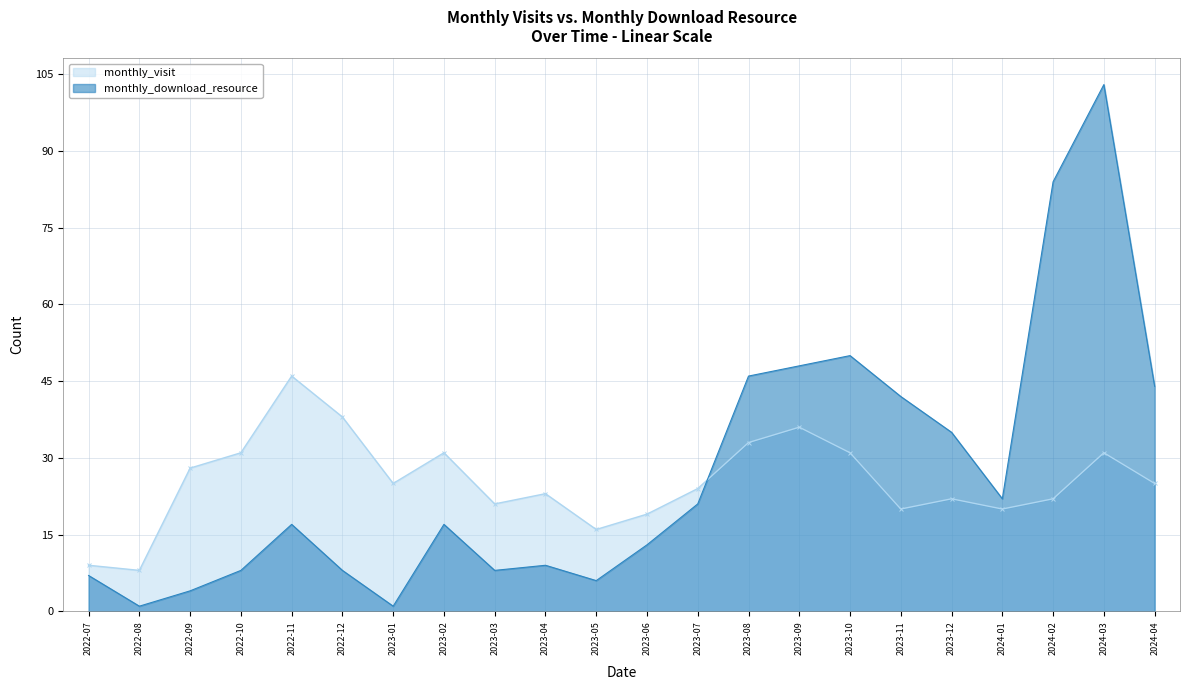

Reading right to left, extract all data points from this chart.

monthly_visit: 25	31	22	20	22	20	31	36	33	24	19	16	23	21	31	25	38	46	31	28	8	9
monthly_download_resource: 44	103	84	22	35	42	50	48	46	21	13	6	9	8	17	1	8	17	8	4	1	7